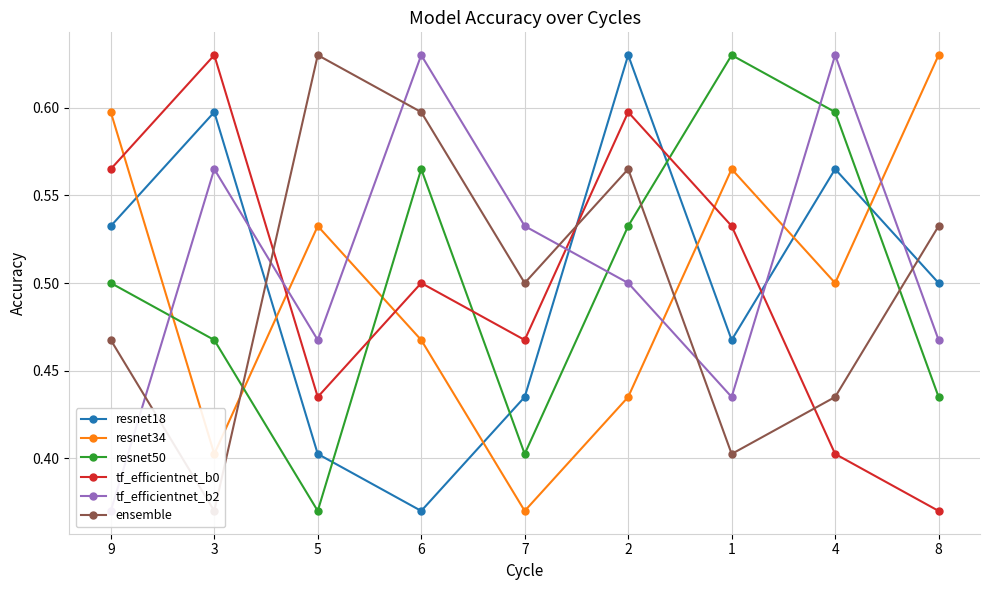

Between 6 and 8, which series saw the biggest shift?

resnet34